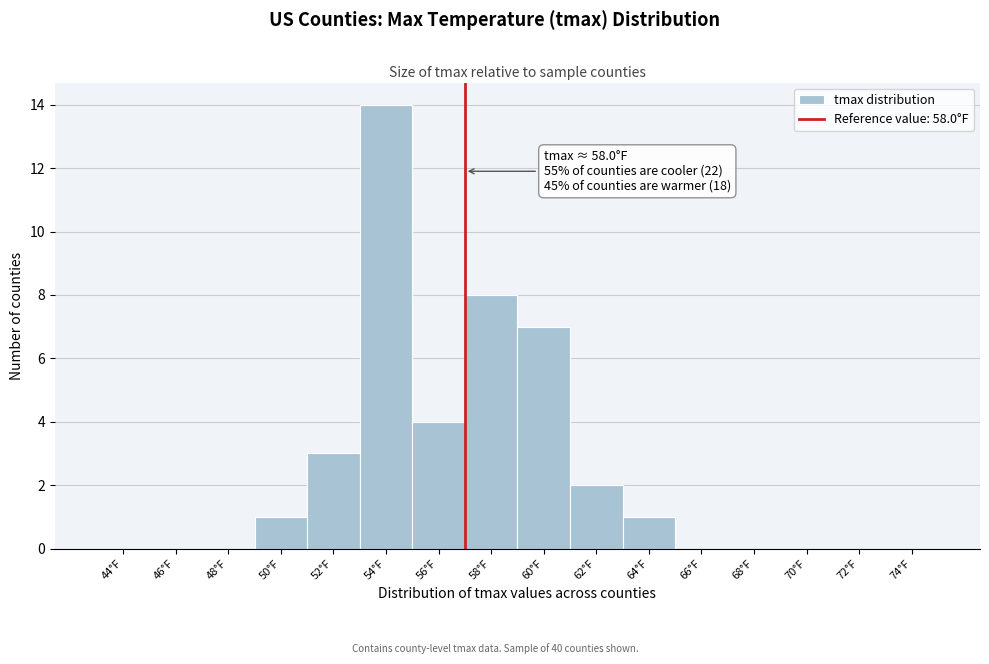

Reading left to right, transcribe all the data shown in this chart.

44°F=0	46°F=0	48°F=0	50°F=1	52°F=3	54°F=14	56°F=4	58°F=8	60°F=7	62°F=2	64°F=1	66°F=0	68°F=0	70°F=0	72°F=0	74°F=0